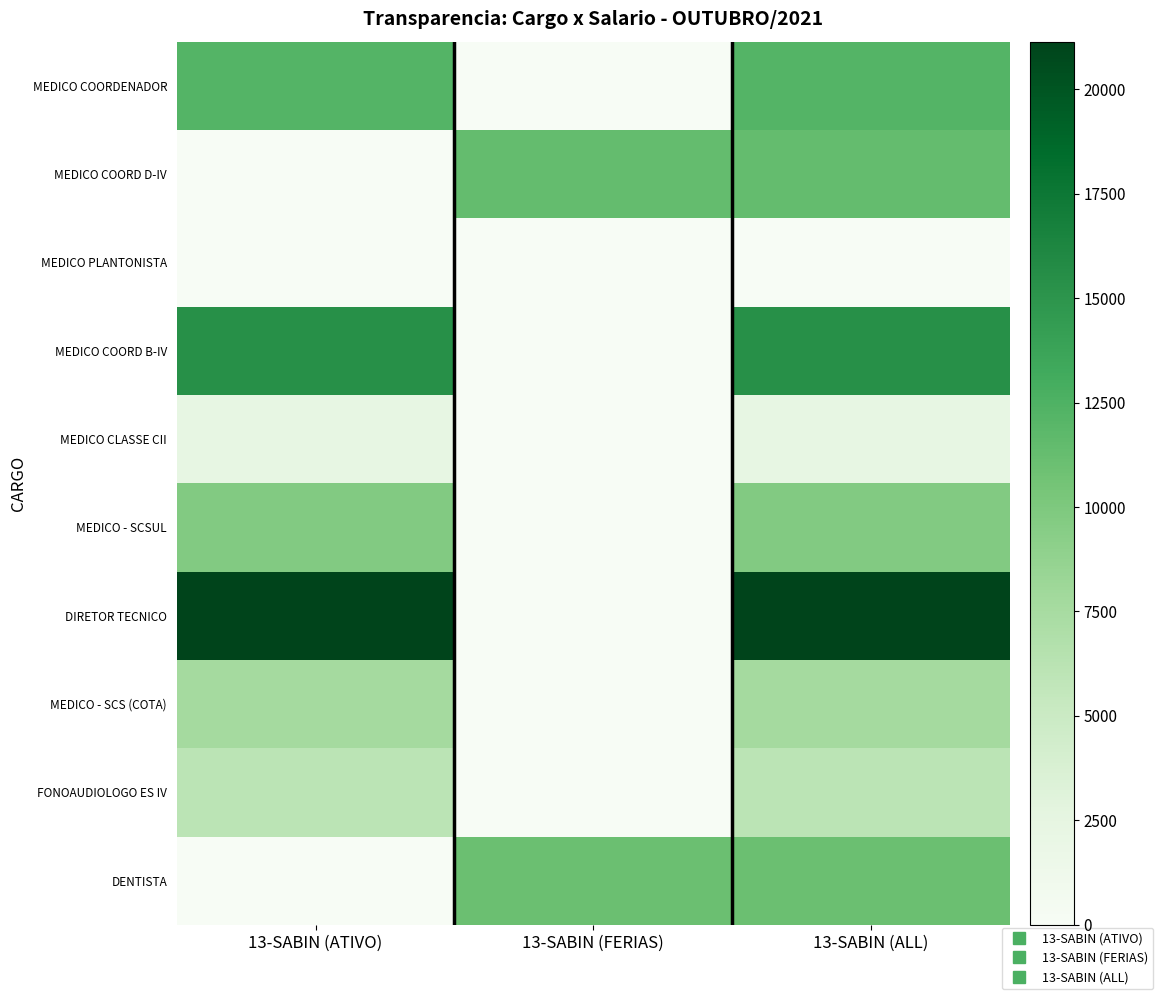

At how many categories does at least one series exceed 4881?

3